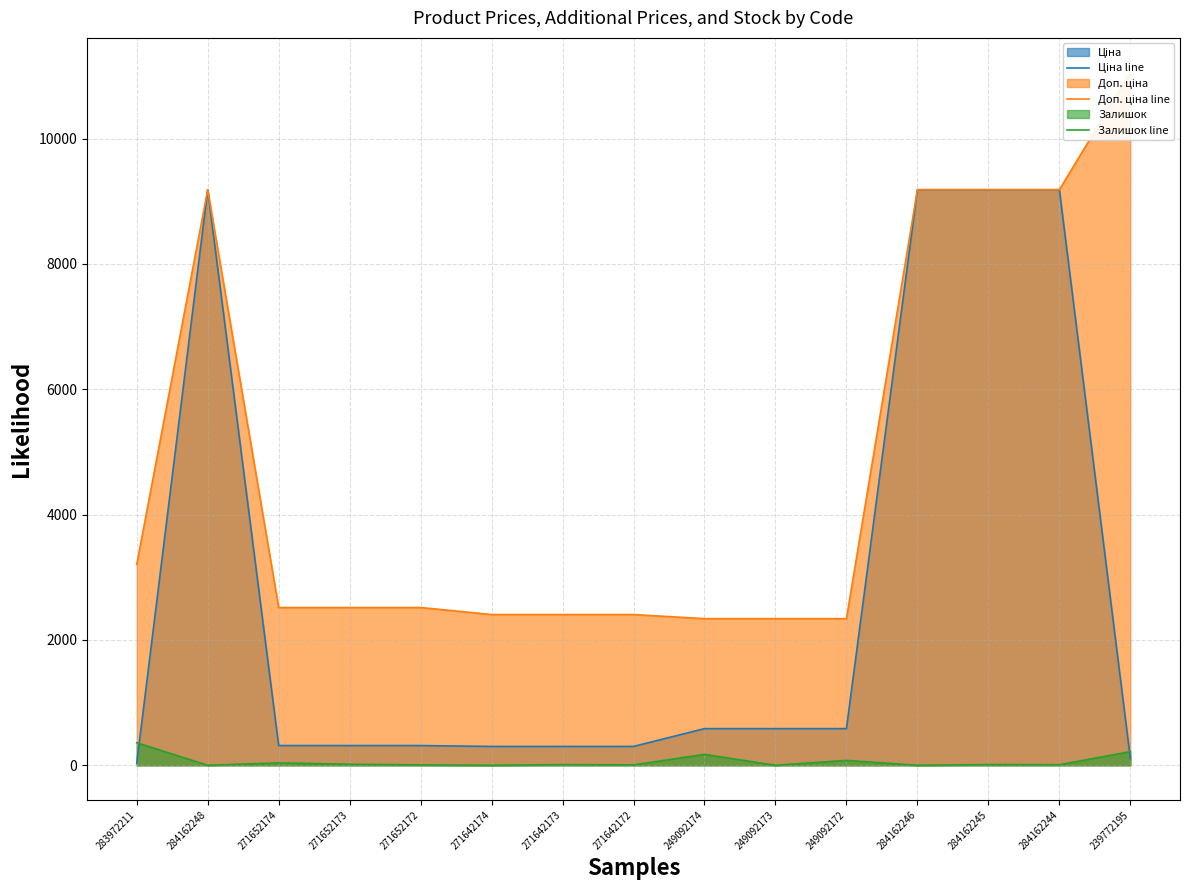

At 283972211, list the series in order from smallest to largest.

Ціна line, Залишок line, Доп. ціна line